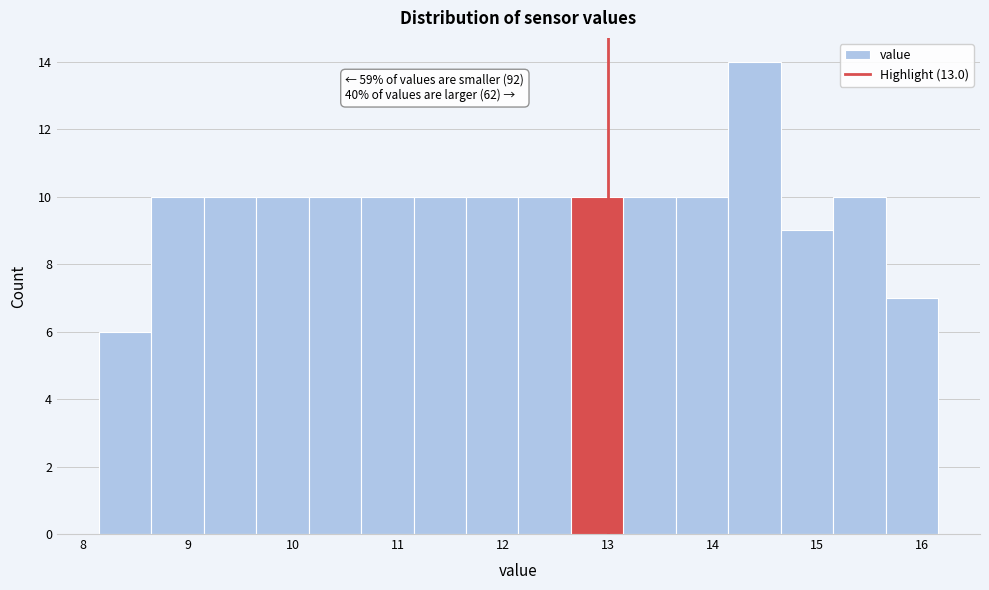

Over which range of the x-axis is the bar tallest?

14.15 to 14.65